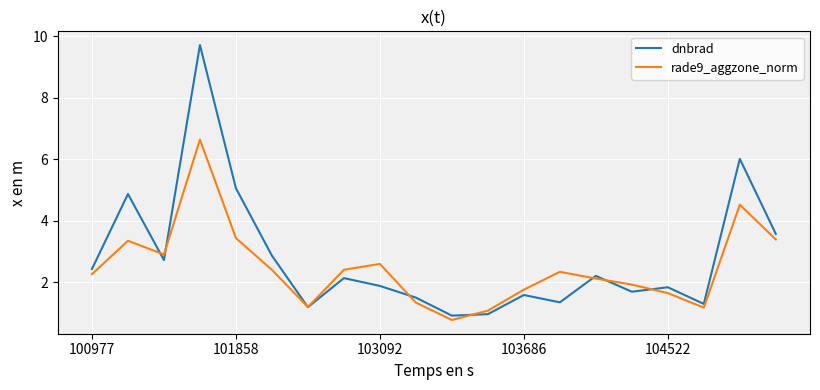

Which series has the largest range (max minus min)?

dnbrad